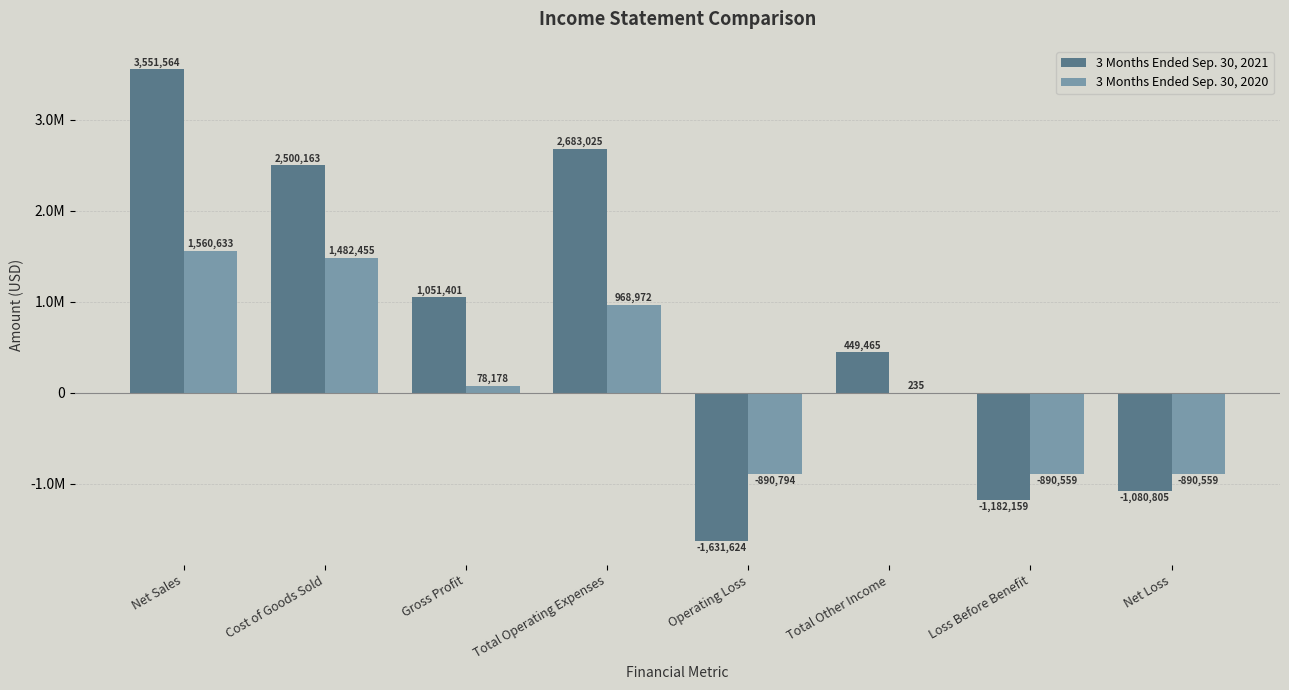

Rank the series at Total Other Income from highest to lowest value.

3 Months Ended Sep. 30, 2021, 3 Months Ended Sep. 30, 2020